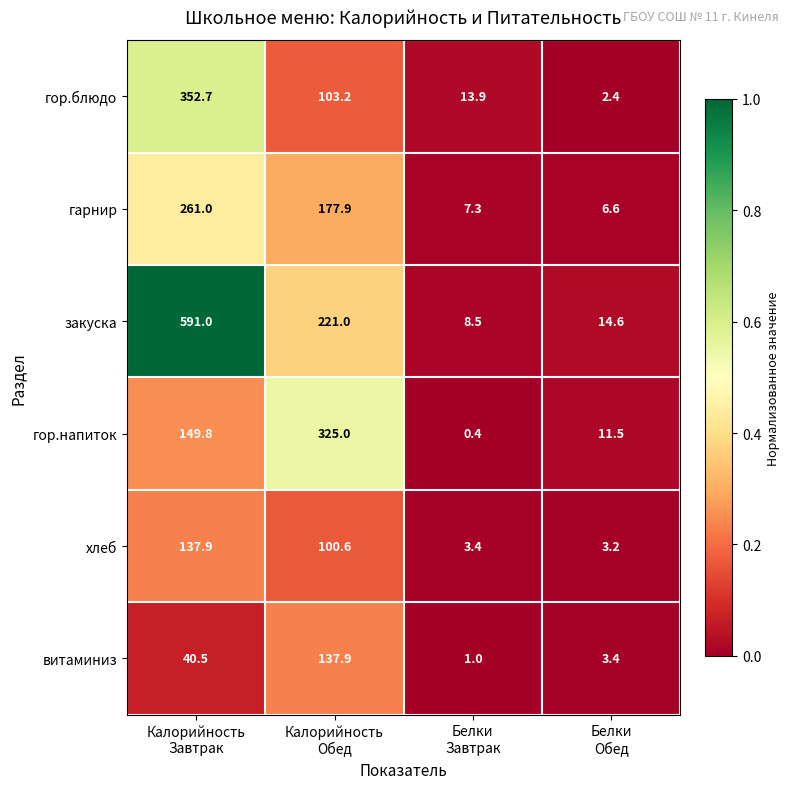

Reading left to right, extract all data points from this chart.

гор.блюдо: 352.7	103.2	13.9	2.4
гарнир: 261.0	177.9	7.3	6.6
закуска: 591.0	221.0	8.5	14.6
гор.напиток: 149.8	325.0	0.4	11.5
хлеб: 137.9	100.6	3.4	3.2
витаминиз: 40.5	137.9	1.0	3.4